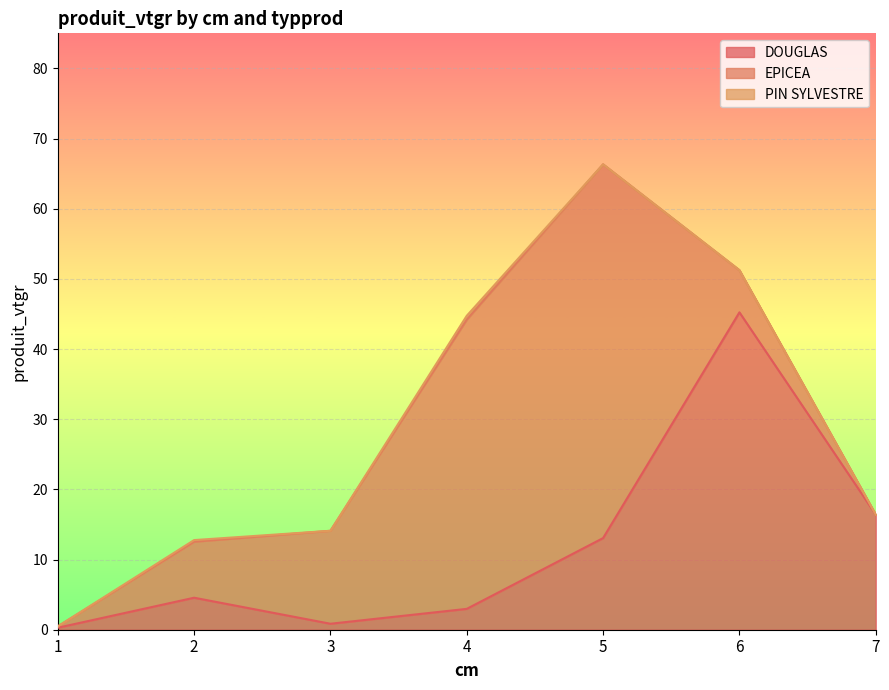

What is the maximum value for DOUGLAS?

45.2